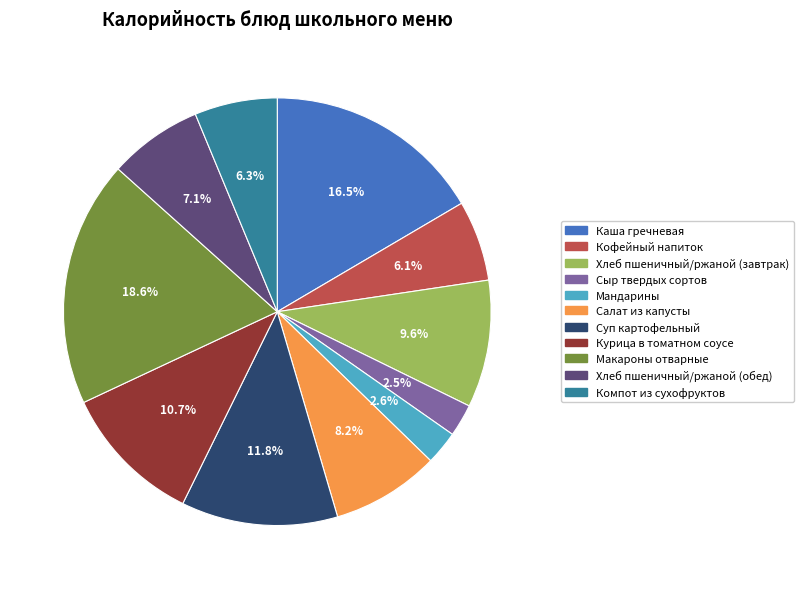

Which category has the biggest portion of the pie?

Макароны отварные